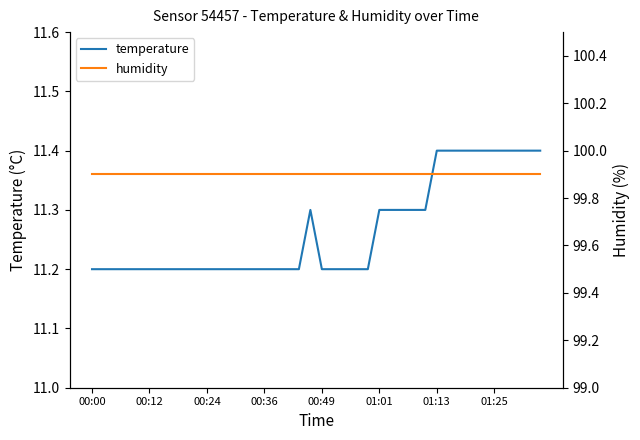

True or false: temperature has a value of 6.0 at 01:01.

False